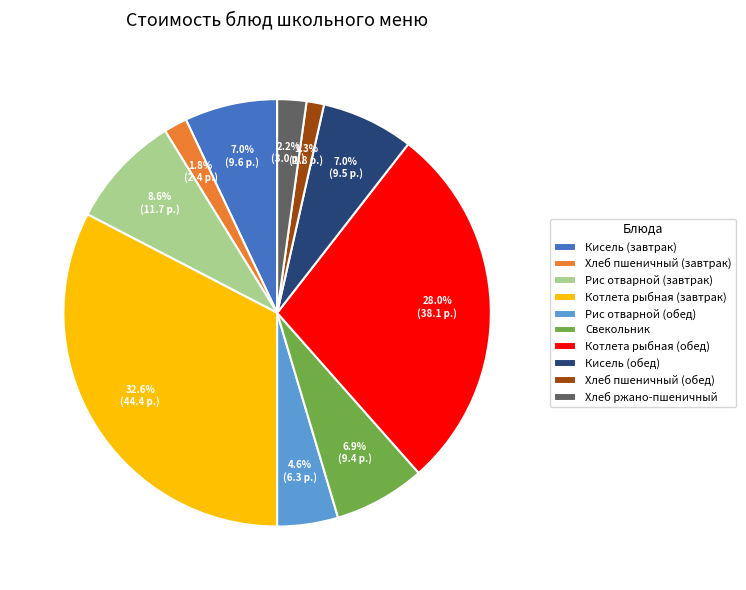

True or false: Свекольник accounts for 1% of the total.

False